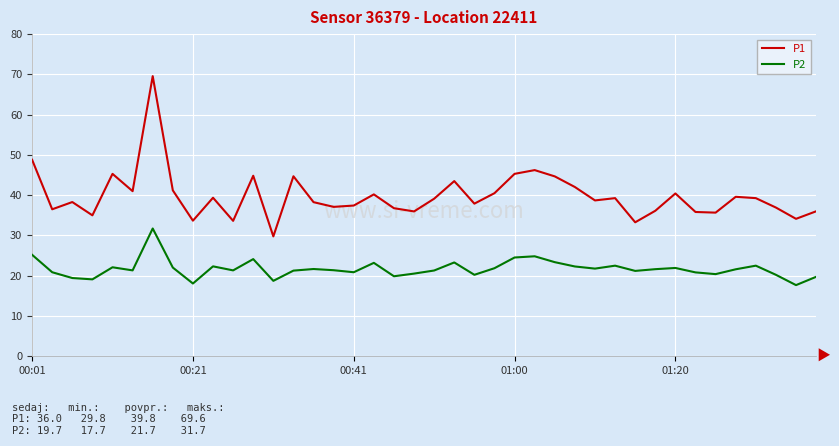

Rank the series by their maximum value, from lowest to highest.

P2, P1